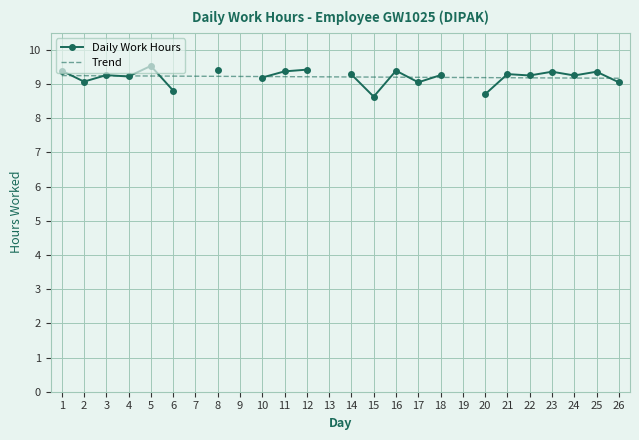

What is the minimum value for Daily Work Hours?

8.6